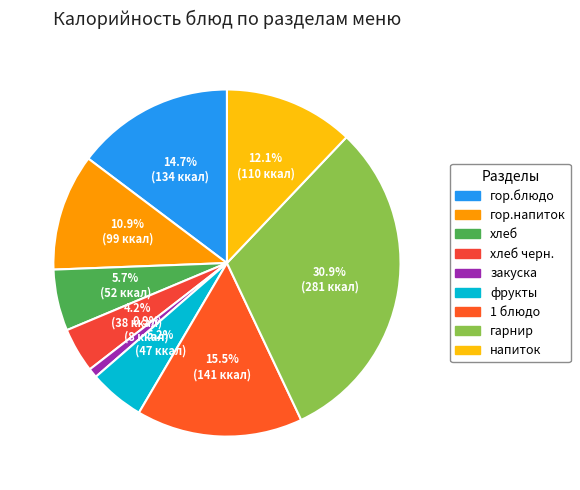

How many segments does this pie chart have?

9